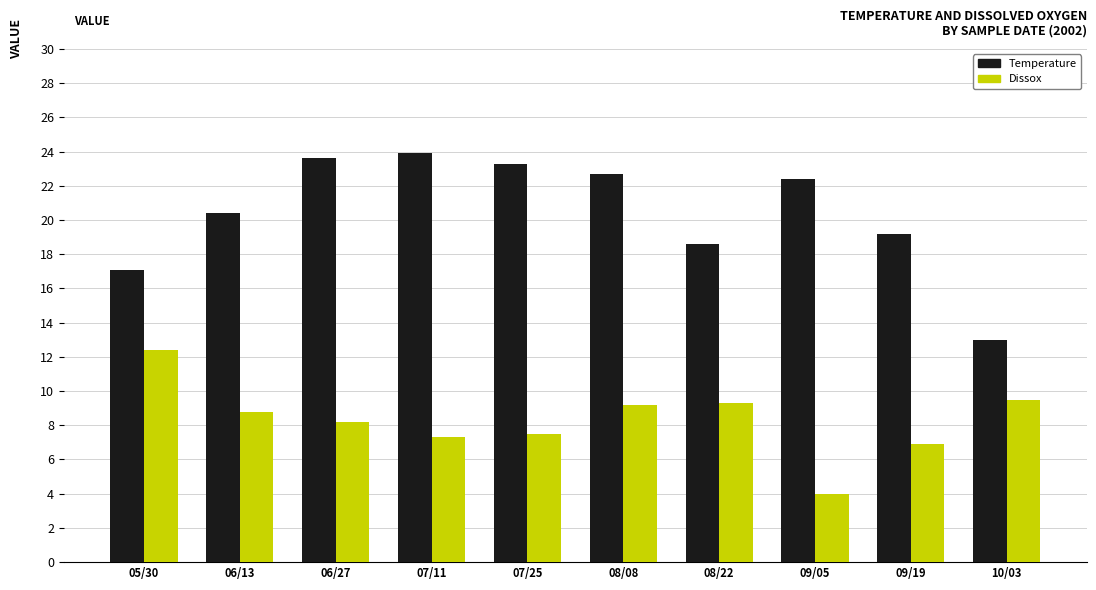

Which series has the largest range (max minus min)?

Temperature